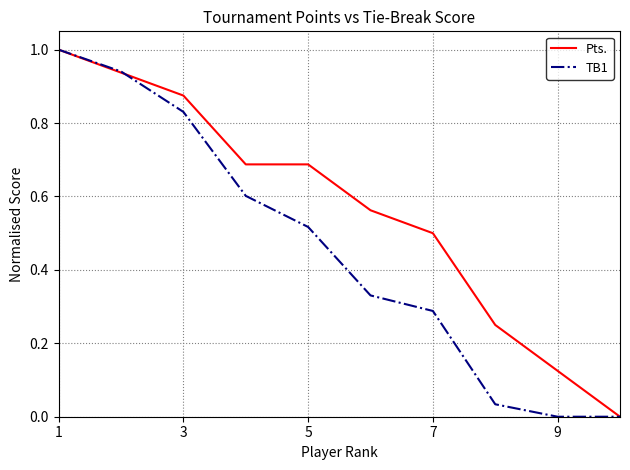

What is the greatest value displayed?

1.0